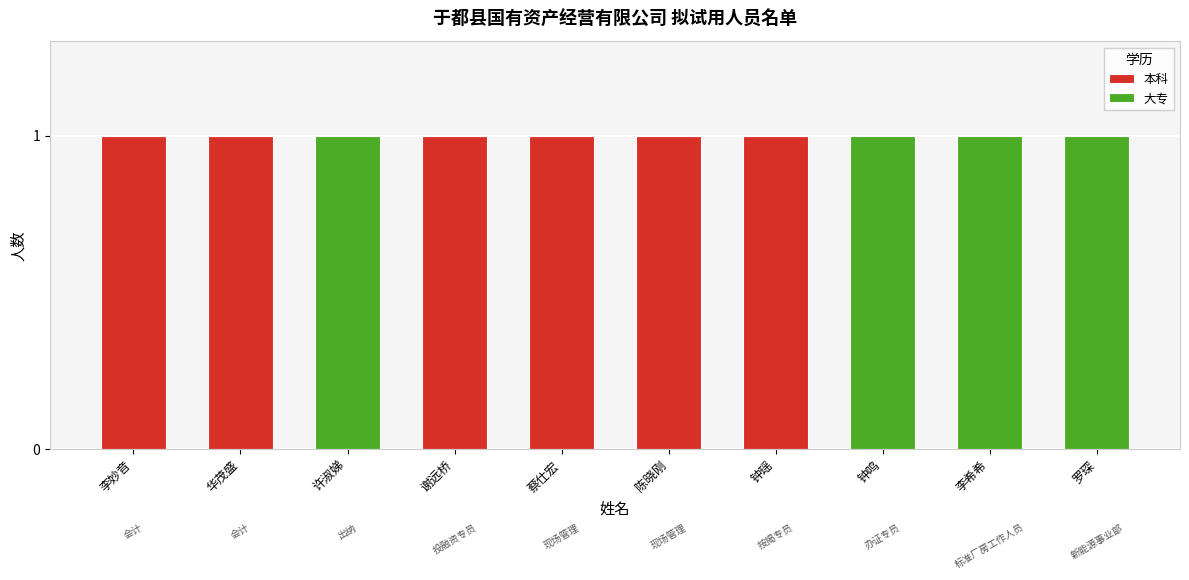

The value of 本科 at 谢远桥 is 1. True or false?

True